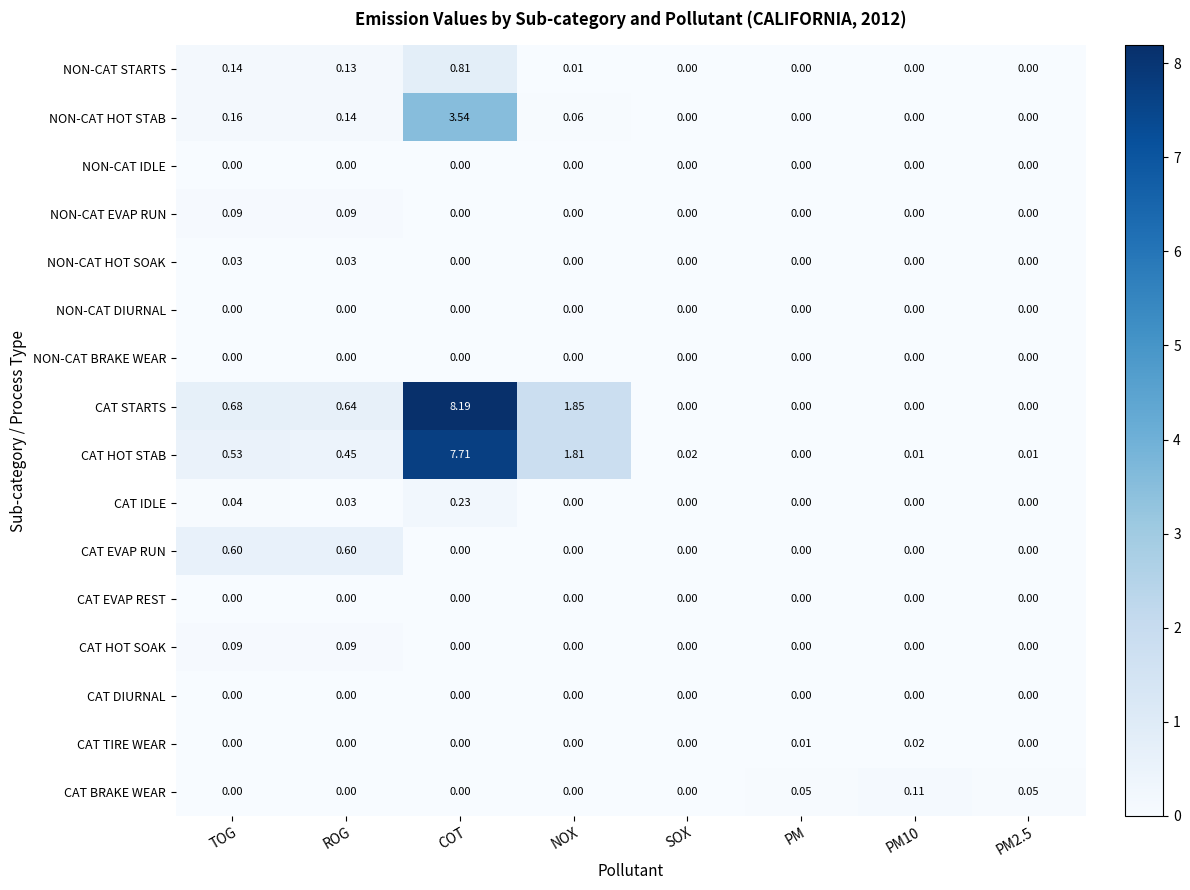

At which category is the sum across all series the highest?

COT